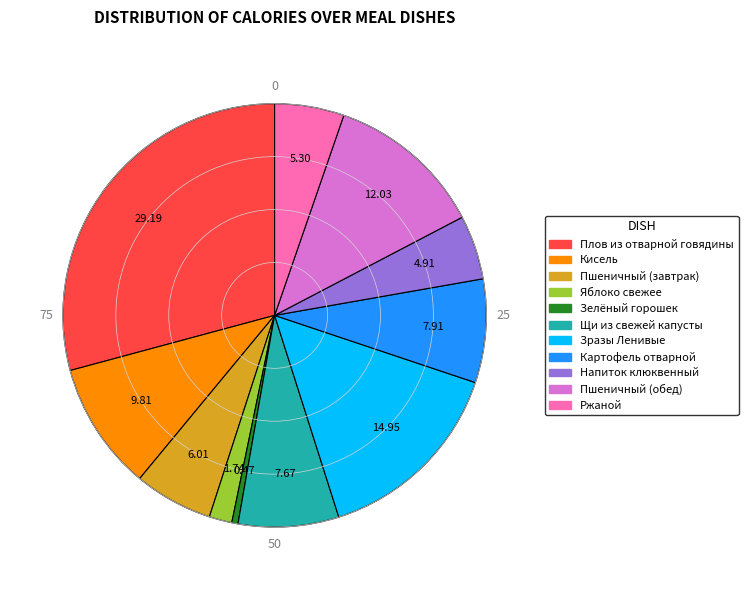

Which category has the biggest portion of the pie?

Плов из отварной говядины